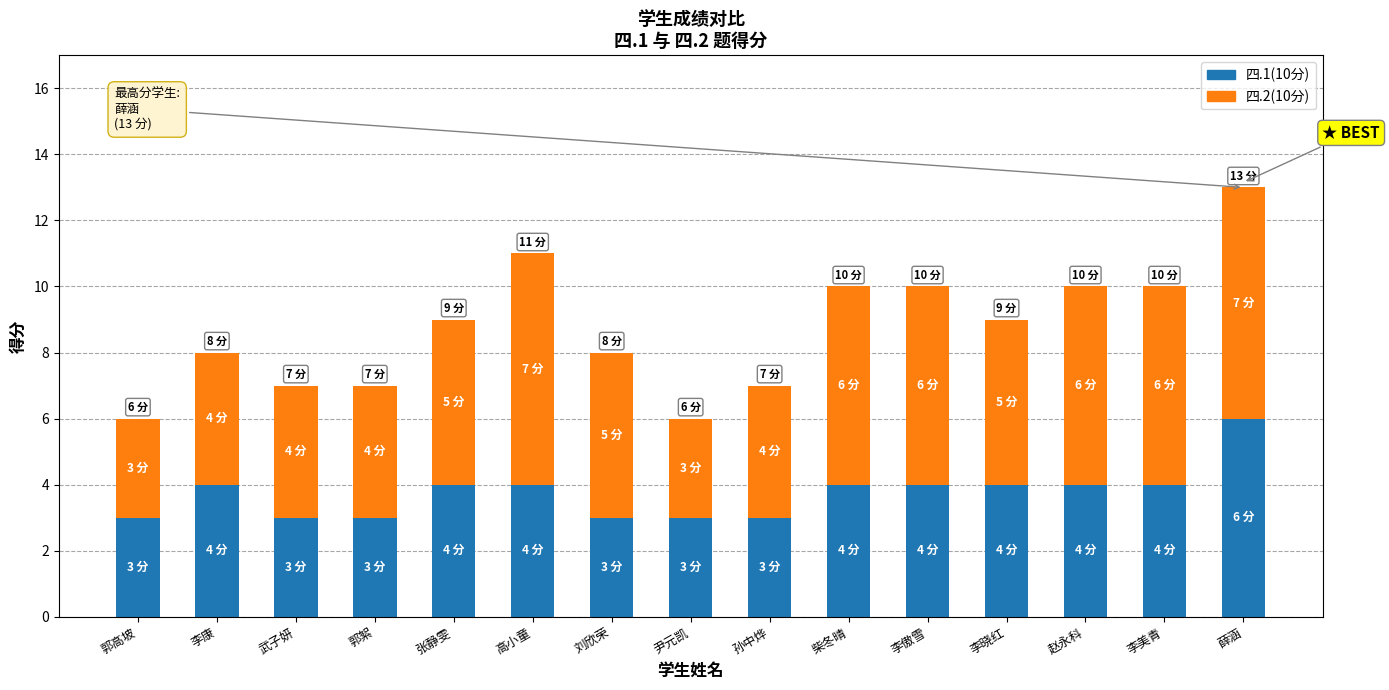

What is the lowest value of the 四.1(10分) series?

3